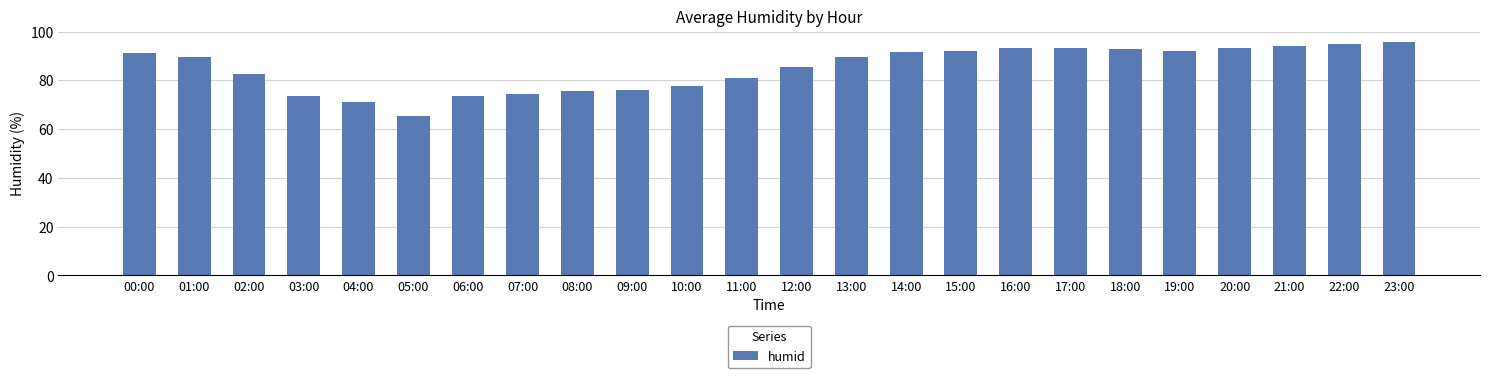

What is the change in value from 01:00 to 06:00?

-15.7